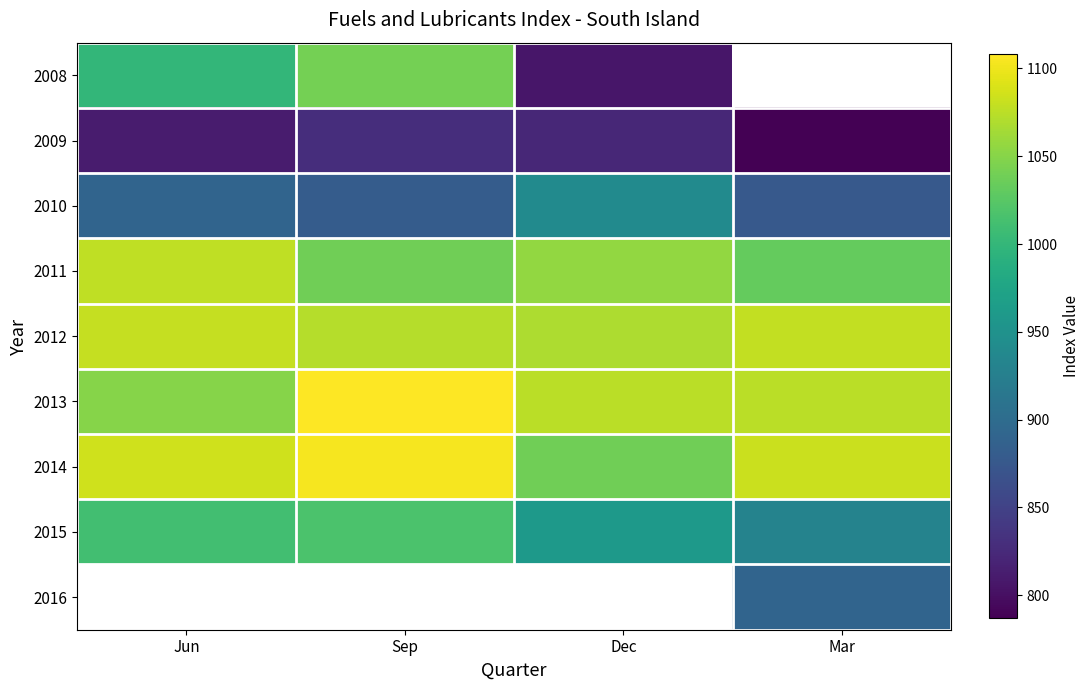

Which series changed the most between Jun and Sep?

2013